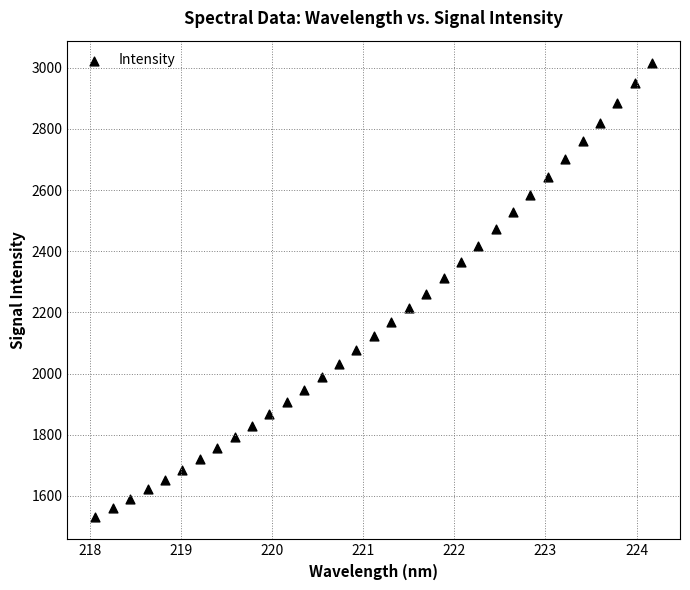

What is the range of Y values (max minus min)?

1482.2